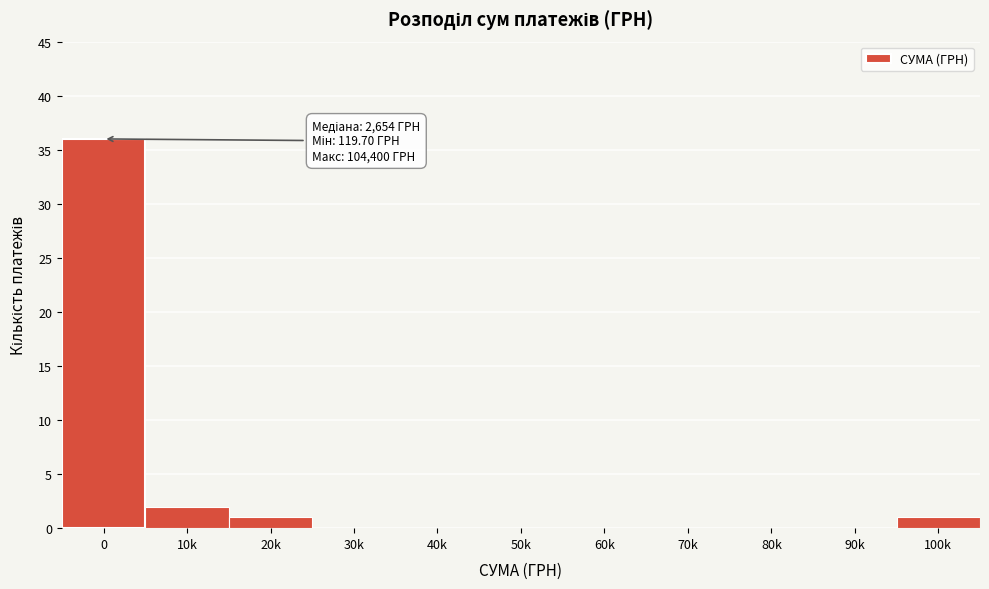

Reading left to right, transcribe all the data shown in this chart.

0=36	10k=2	20k=1	30k=0	40k=0	50k=0	60k=0	70k=0	80k=0	90k=0	100k=1